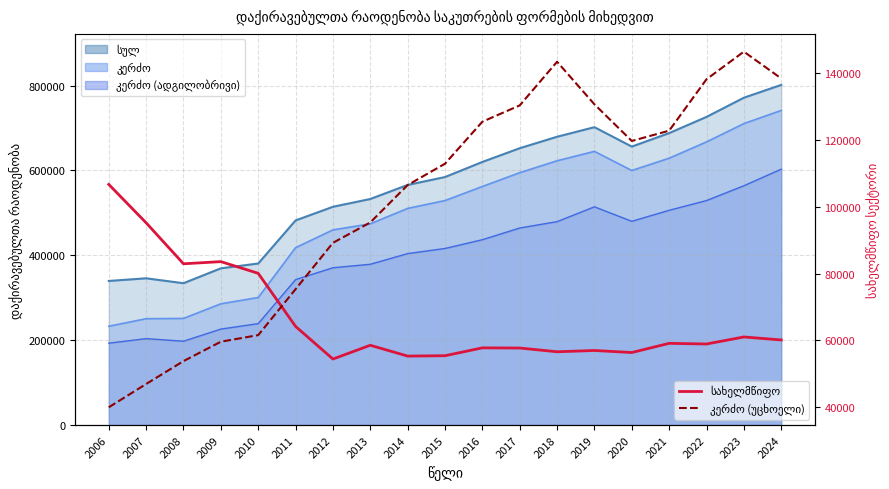

What is the sum of the სახელმწიფო values at 2018 and 2022?

115490